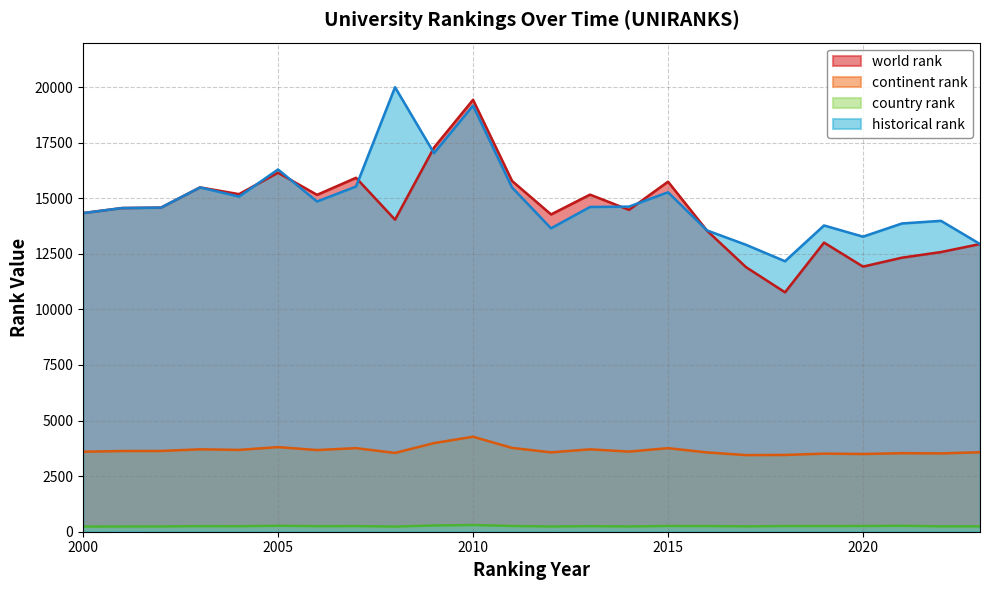

What is the highest value of the world rank series?

19429